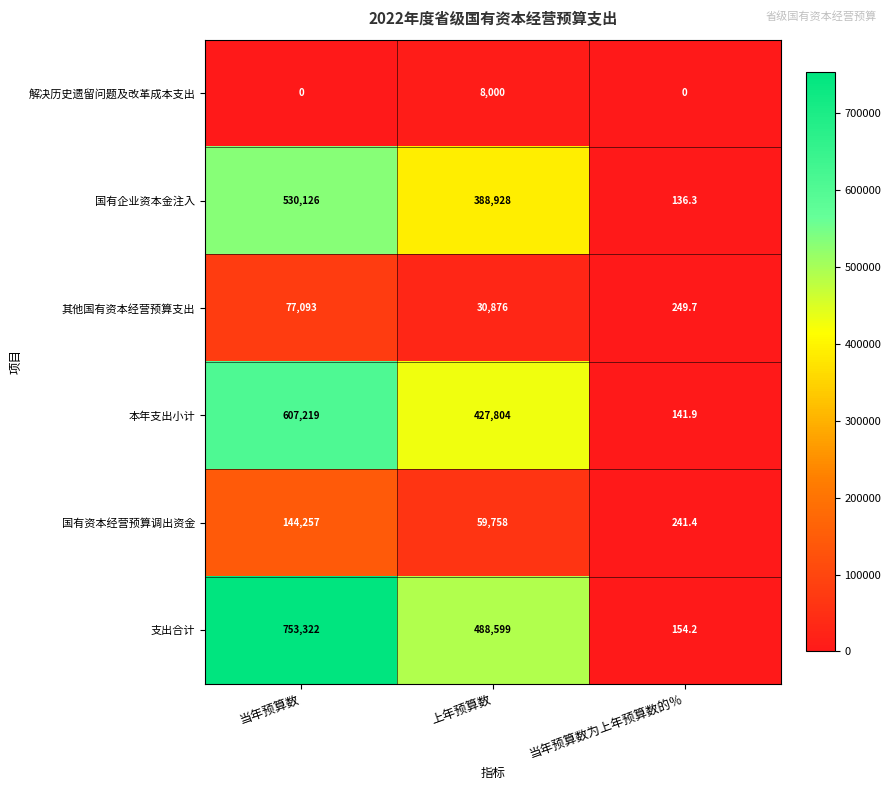

At how many categories does at least one series exceed 125114?

2